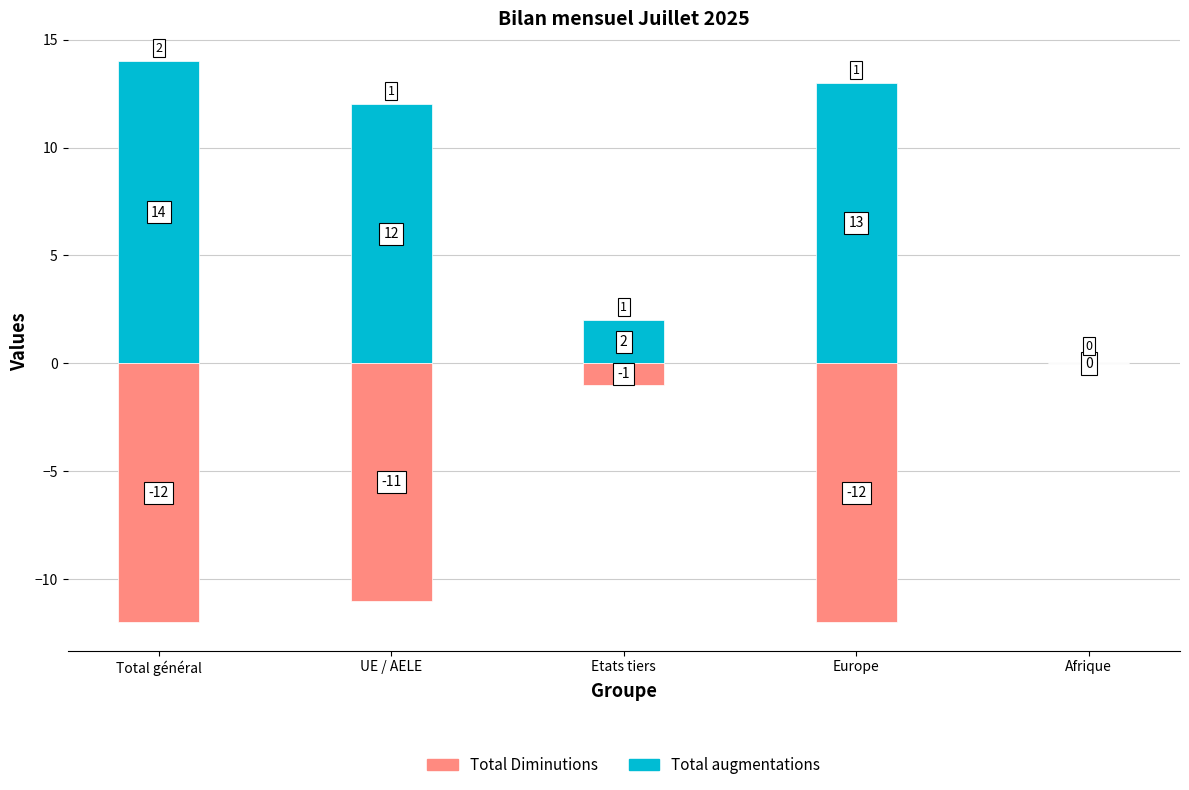

Is it true that Total augmentations equals 14 at Total général?

True